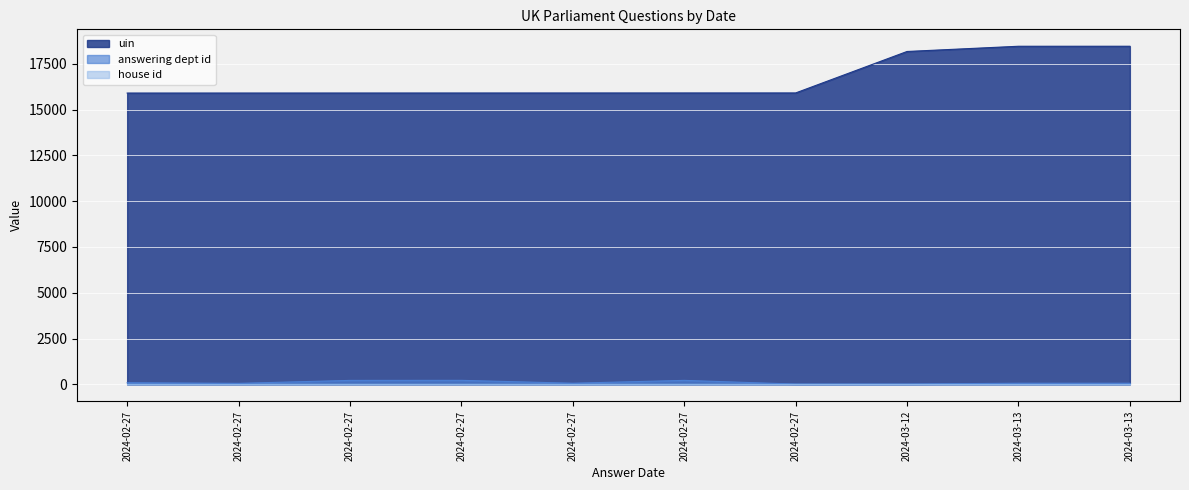

True or false: answering dept id and uin cross at least once.

False